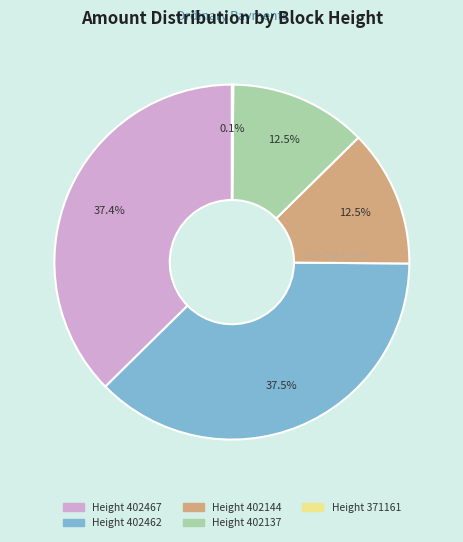

Do Height 402137 and Height 402467 together represent more than half of the pie?

No